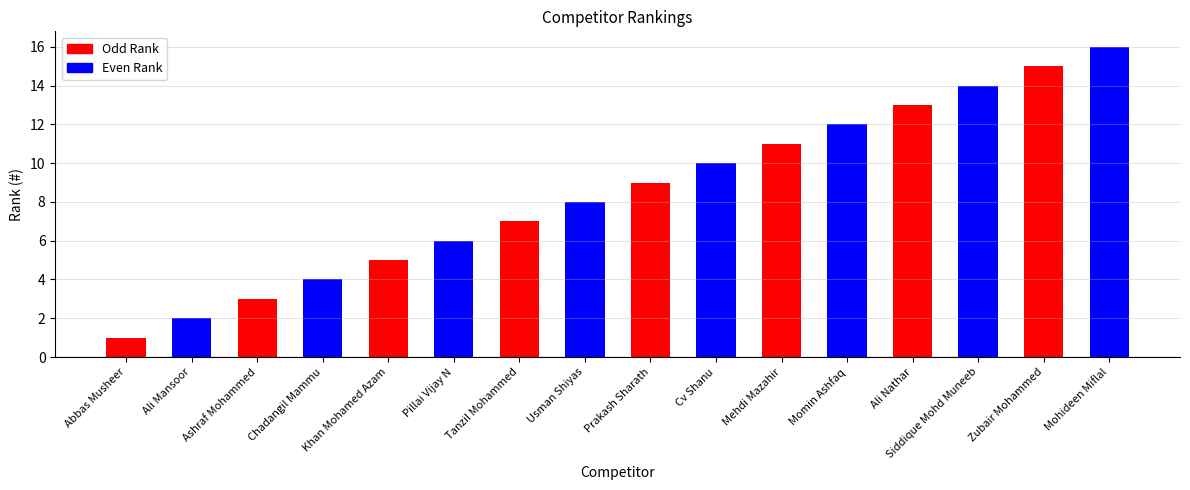

What is the label of the 11th bar from the left?

Mehdi Mazahir